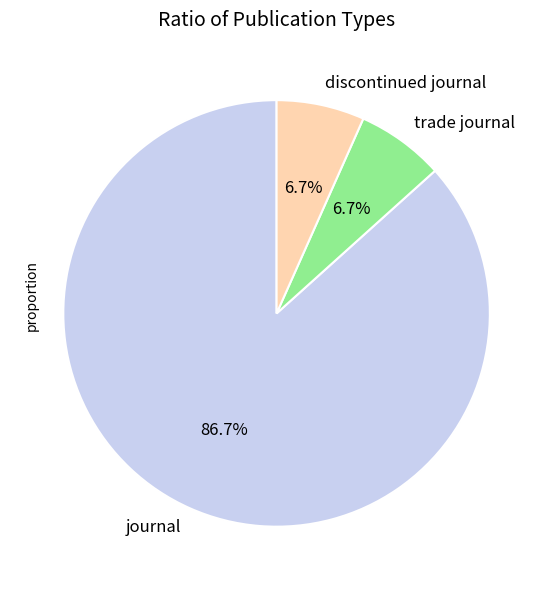

To the nearest percent, what is the average slice percentage?

33%